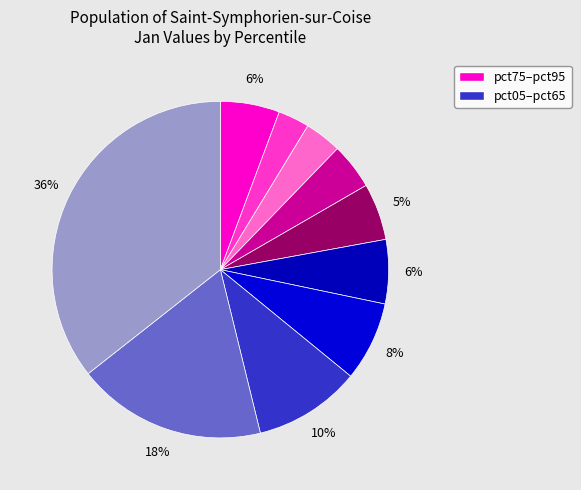

Rank the categories by value from lowest to highest.

pct15, pct25, pct35, pct45, pct05, pct55, pct65, pct75, pct85, pct95